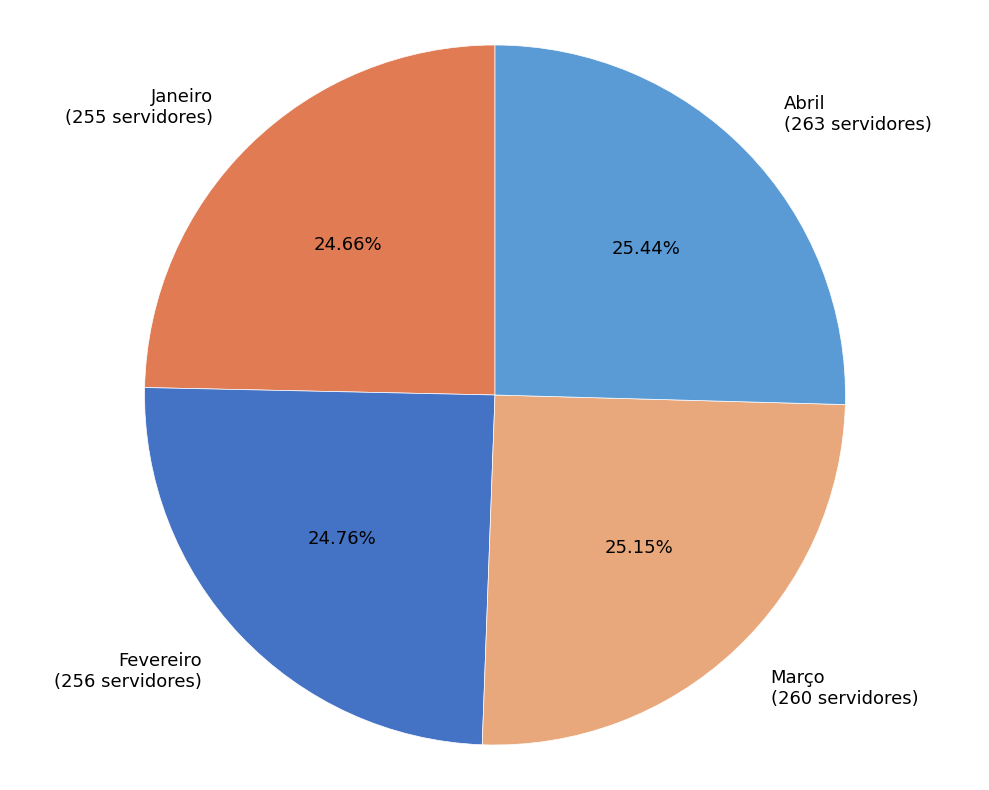

What portion of the pie excludes Janeiro?

75.3%